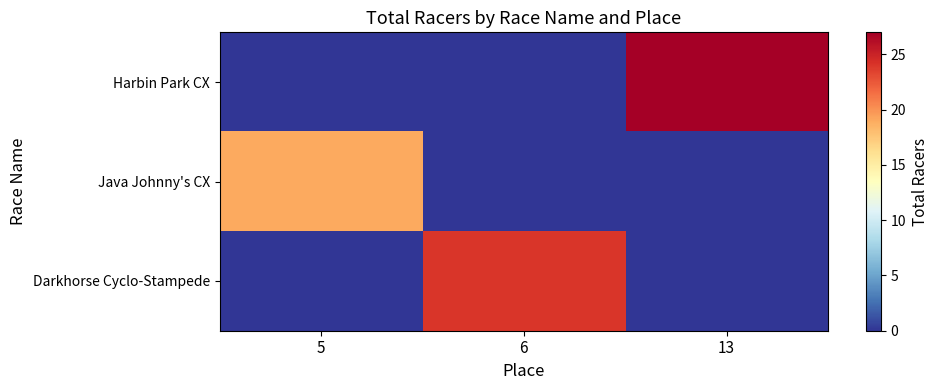

Which series has the largest total across all categories?

Harbin Park CX